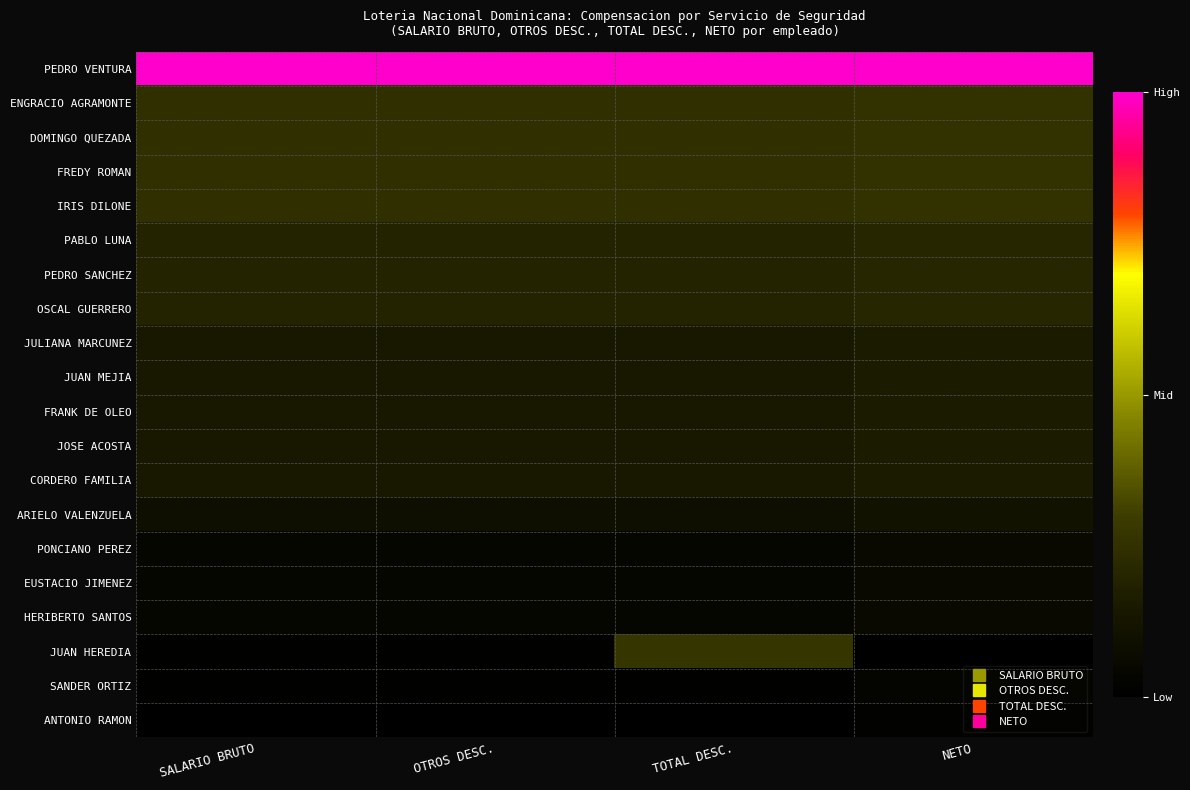

Reading left to right, transcribe all the data shown in this chart.

PEDRO VENTURA: SALARIO BRUTO=1.0	OTROS DESC.=1.0	TOTAL DESC.=1.0	NETO=1.0
ENGRACIO AGRAMONTE: SALARIO BRUTO=0.2	OTROS DESC.=0.2	TOTAL DESC.=0.2	NETO=0.3
DOMINGO QUEZADA: SALARIO BRUTO=0.2	OTROS DESC.=0.2	TOTAL DESC.=0.2	NETO=0.3
FREDY ROMAN: SALARIO BRUTO=0.2	OTROS DESC.=0.2	TOTAL DESC.=0.2	NETO=0.3
IRIS DILONE: SALARIO BRUTO=0.2	OTROS DESC.=0.2	TOTAL DESC.=0.2	NETO=0.3
PABLO LUNA: SALARIO BRUTO=0.2	OTROS DESC.=0.2	TOTAL DESC.=0.2	NETO=0.2
PEDRO SANCHEZ: SALARIO BRUTO=0.2	OTROS DESC.=0.2	TOTAL DESC.=0.2	NETO=0.2
OSCAL GUERRERO: SALARIO BRUTO=0.2	OTROS DESC.=0.2	TOTAL DESC.=0.2	NETO=0.2
JULIANA MARCUNEZ: SALARIO BRUTO=0.1	OTROS DESC.=0.1	TOTAL DESC.=0.1	NETO=0.2
JUAN MEJIA: SALARIO BRUTO=0.1	OTROS DESC.=0.1	TOTAL DESC.=0.1	NETO=0.2
FRANK DE OLEO: SALARIO BRUTO=0.1	OTROS DESC.=0.1	TOTAL DESC.=0.1	NETO=0.2
JOSE ACOSTA: SALARIO BRUTO=0.1	OTROS DESC.=0.1	TOTAL DESC.=0.1	NETO=0.2
CORDERO FAMILIA: SALARIO BRUTO=0.1	OTROS DESC.=0.1	TOTAL DESC.=0.1	NETO=0.2
ARIELO VALENZUELA: SALARIO BRUTO=0.1	OTROS DESC.=0.1	TOTAL DESC.=0.1	NETO=0.1
PONCIANO PEREZ: SALARIO BRUTO=0.0	OTROS DESC.=0.0	TOTAL DESC.=0.0	NETO=0.1
EUSTACIO JIMENEZ: SALARIO BRUTO=0.0	OTROS DESC.=0.0	TOTAL DESC.=0.0	NETO=0.1
HERIBERTO SANTOS: SALARIO BRUTO=0.0	OTROS DESC.=0.0	TOTAL DESC.=0.0	NETO=0.1
JUAN HEREDIA: SALARIO BRUTO=0.0	OTROS DESC.=0.0	TOTAL DESC.=0.3	NETO=0.0
SANDER ORTIZ: SALARIO BRUTO=0.0	OTROS DESC.=0.0	TOTAL DESC.=0.0	NETO=0.0
ANTONIO RAMON: SALARIO BRUTO=0.0	OTROS DESC.=0.0	TOTAL DESC.=0.0	NETO=0.0